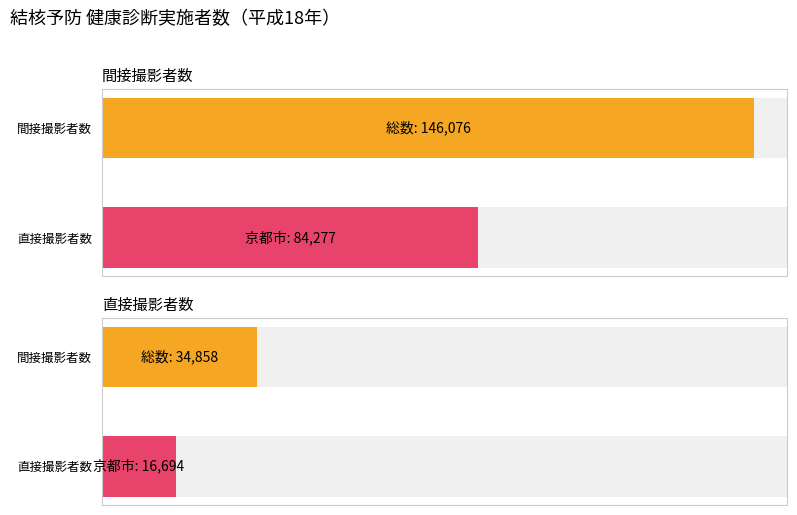

Are the bars grouped side by side (vs. stacked)?

Yes